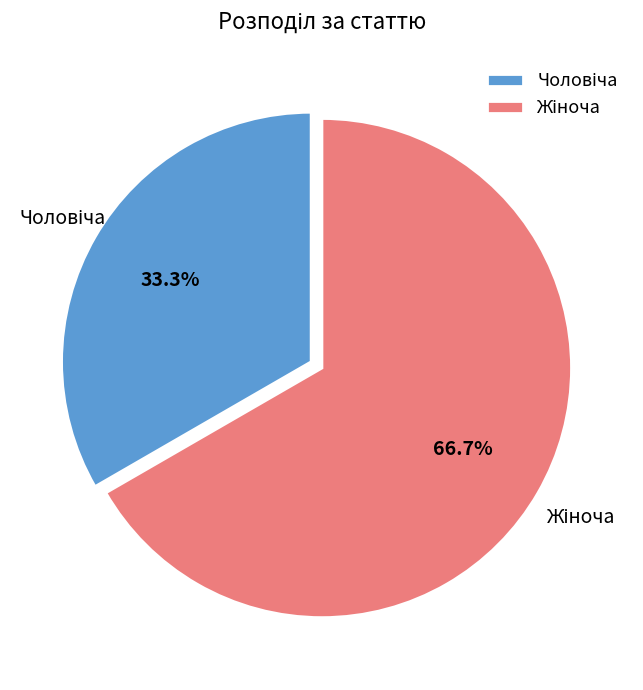

Does any single category account for the majority?

Yes